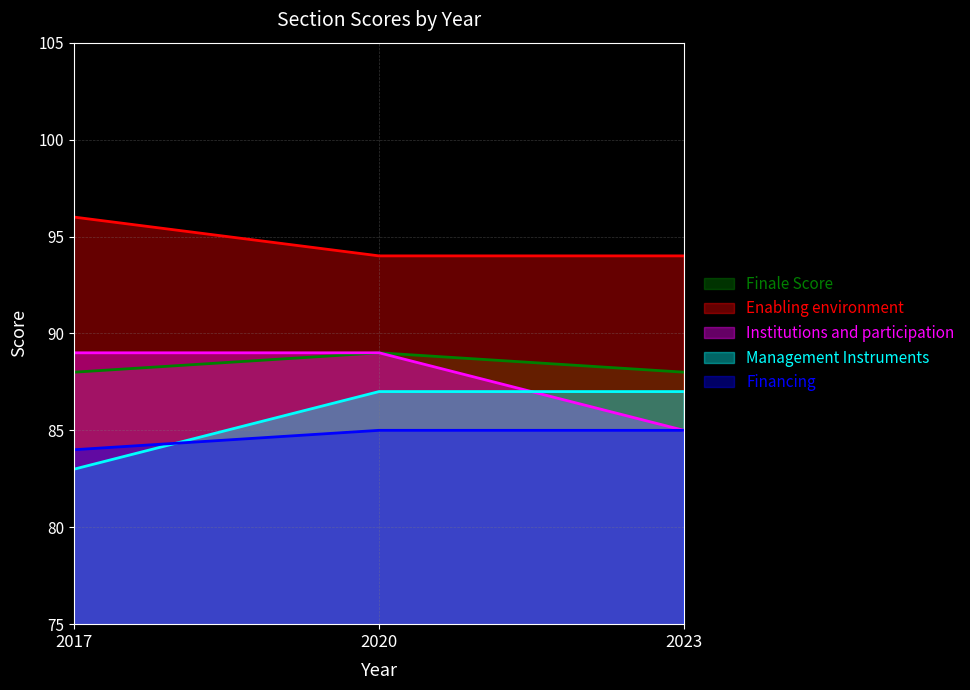

How many data points in Financing are less than 85?

1